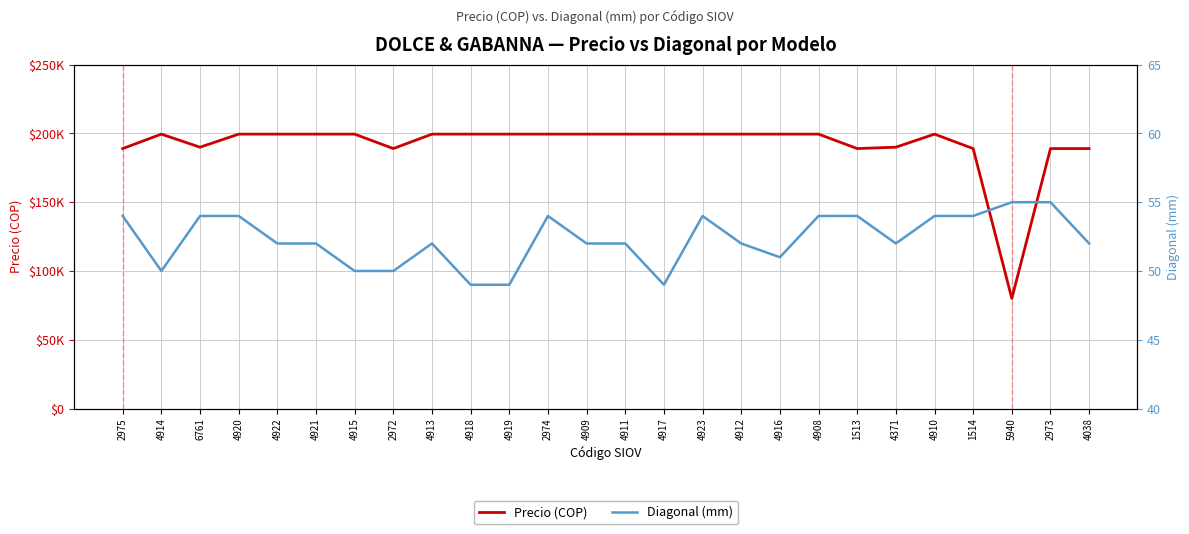

List the series in order of their overall mean, lowest first.

Diagonal (mm), Precio (COP)